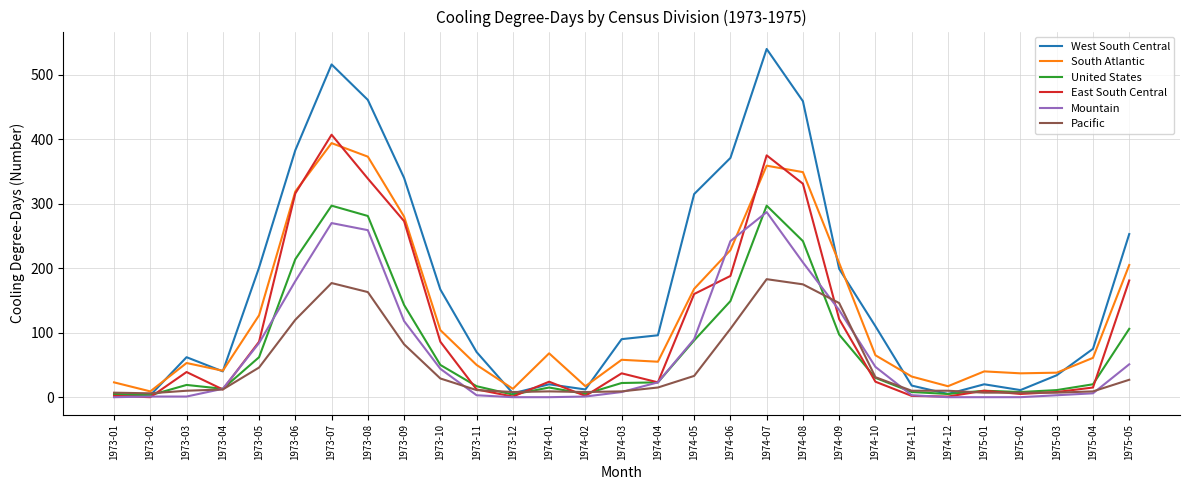

At how many categories does at least one series exceed 82?

15